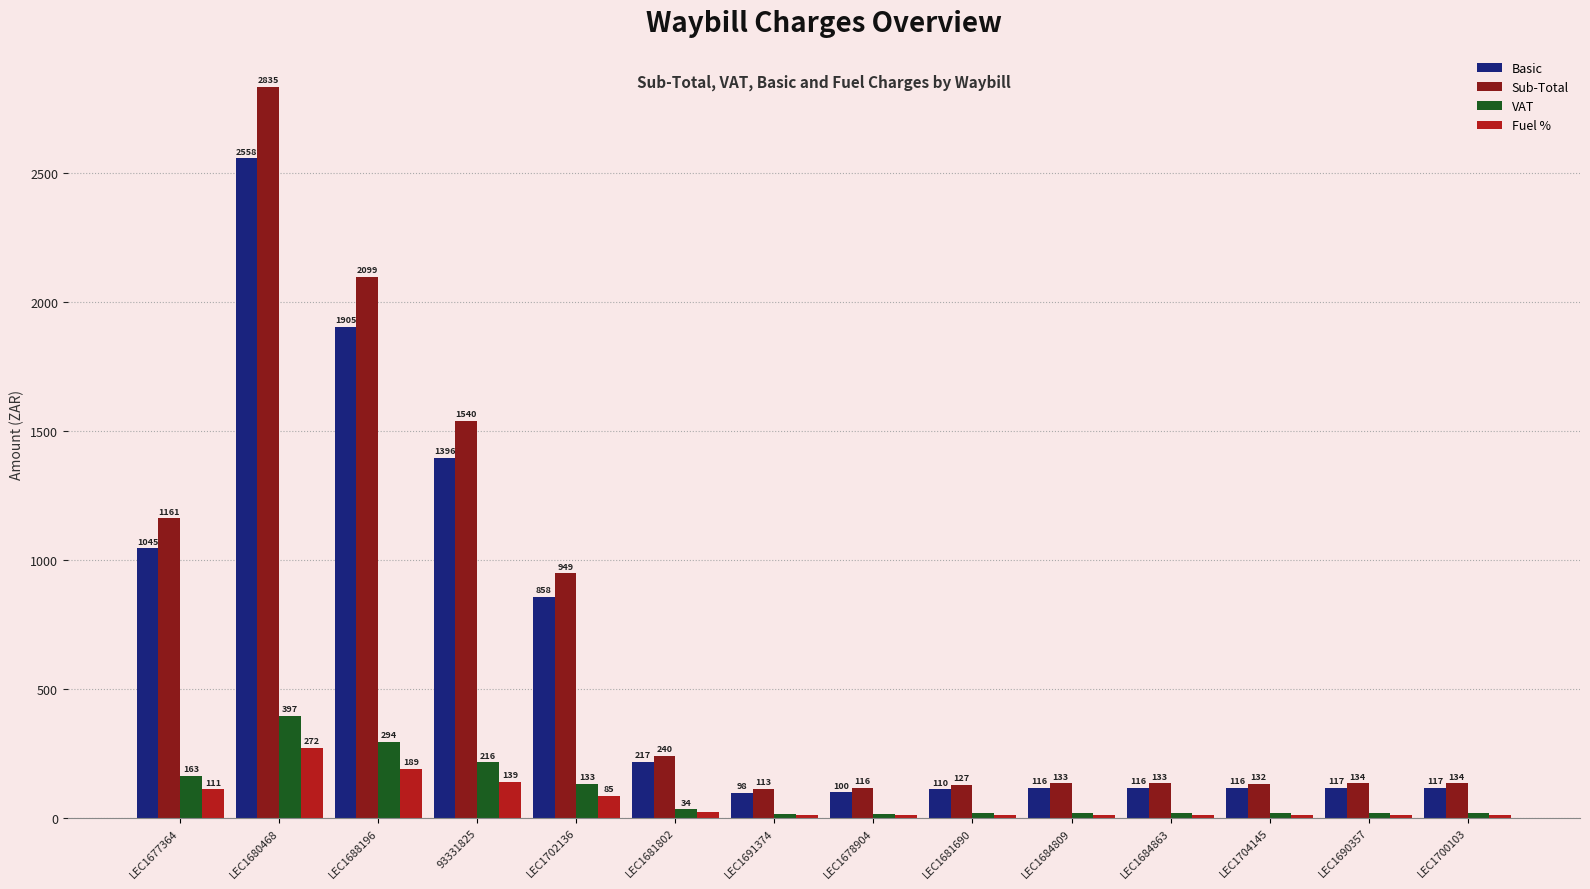

What is the label of the 6th bar from the left?

LEC1681802